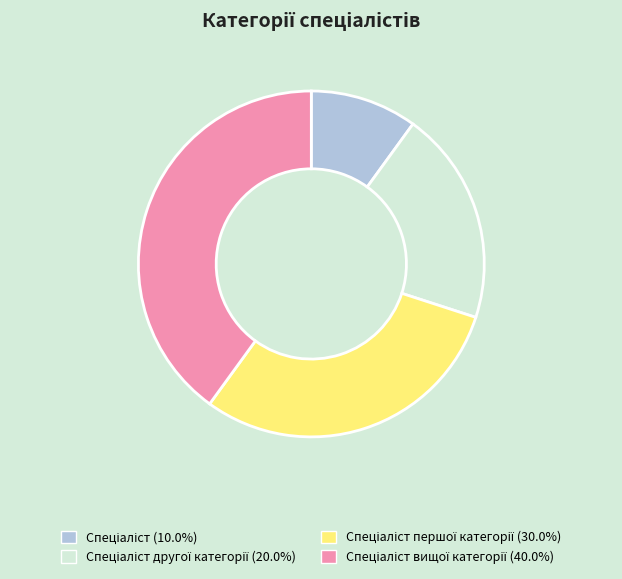

Is there any slice that represents more than half of the pie?

No